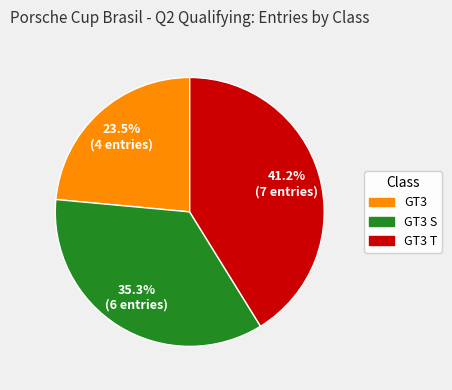

To the nearest percent, what is the difference between the largest and smallest slice percentages?

18%